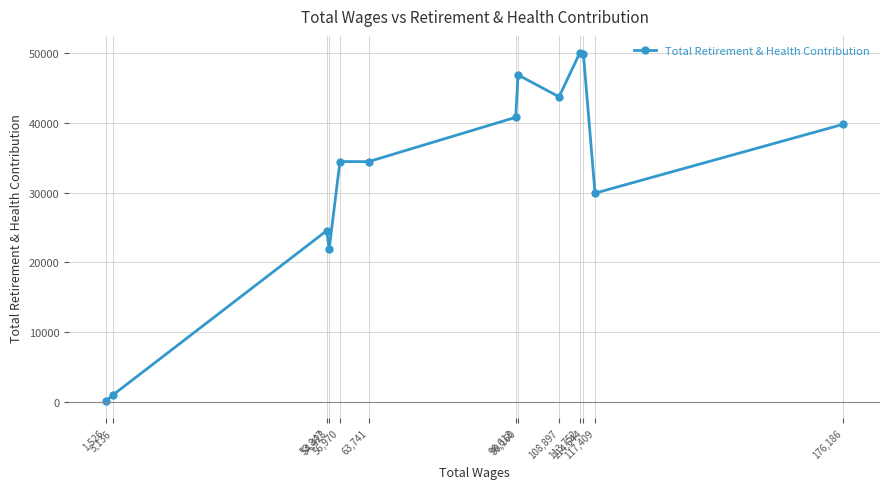

What is the label of the 3rd point from the right?

114,644